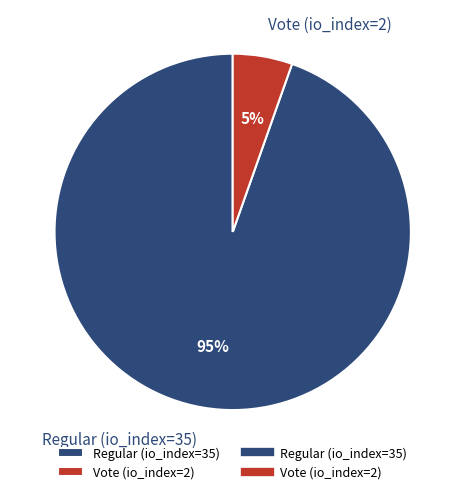

Which slice is the smallest?

Vote (io_index=2)